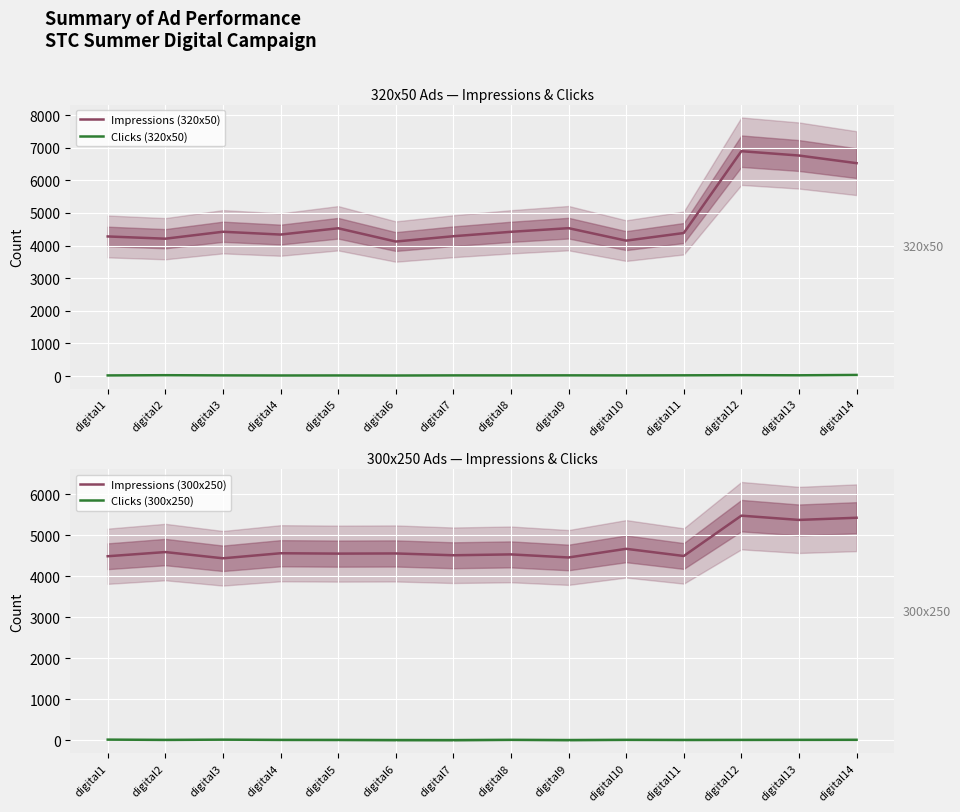

List the series in order of their peak value, highest first.

Impressions (320x50), Impressions (300x250), Clicks (320x50), Clicks (300x250)